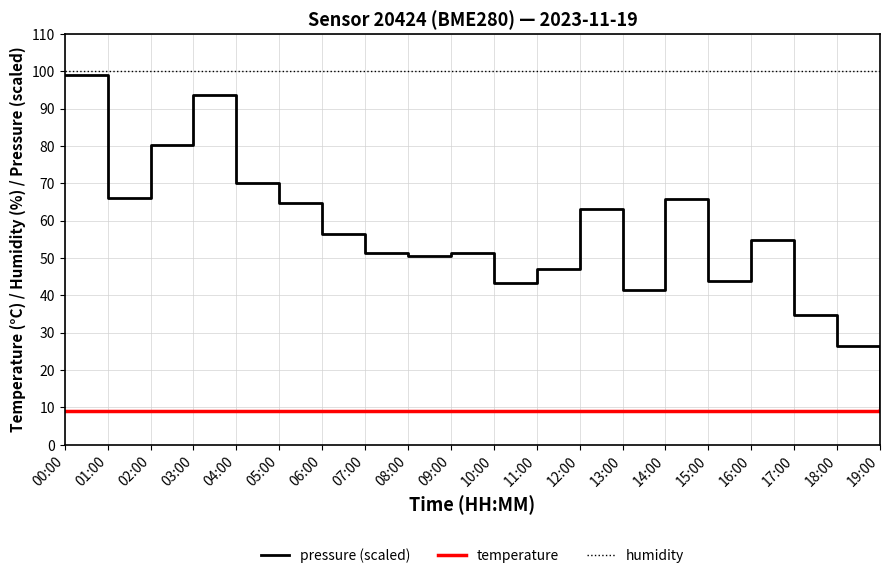

The value of humidity at 14:00 is 100.0. True or false?

True